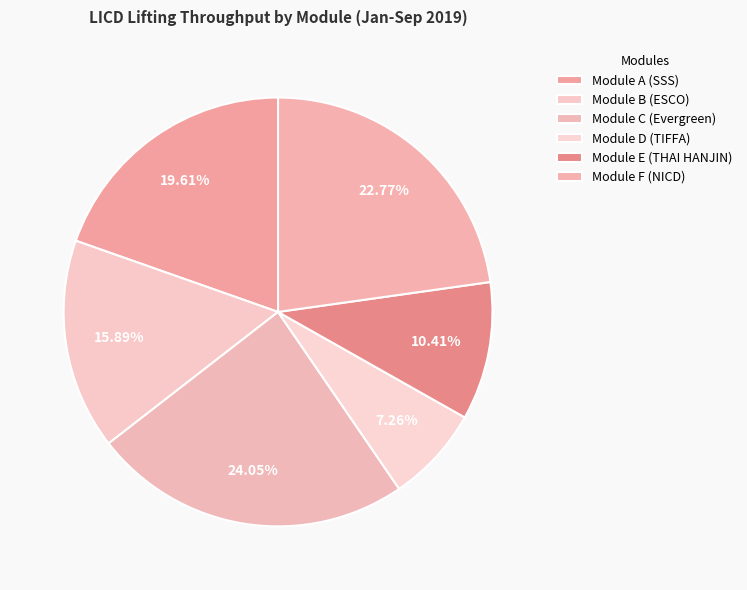

Is the sum of Module B (ESCO) and Module F (NICD) greater than half?

No